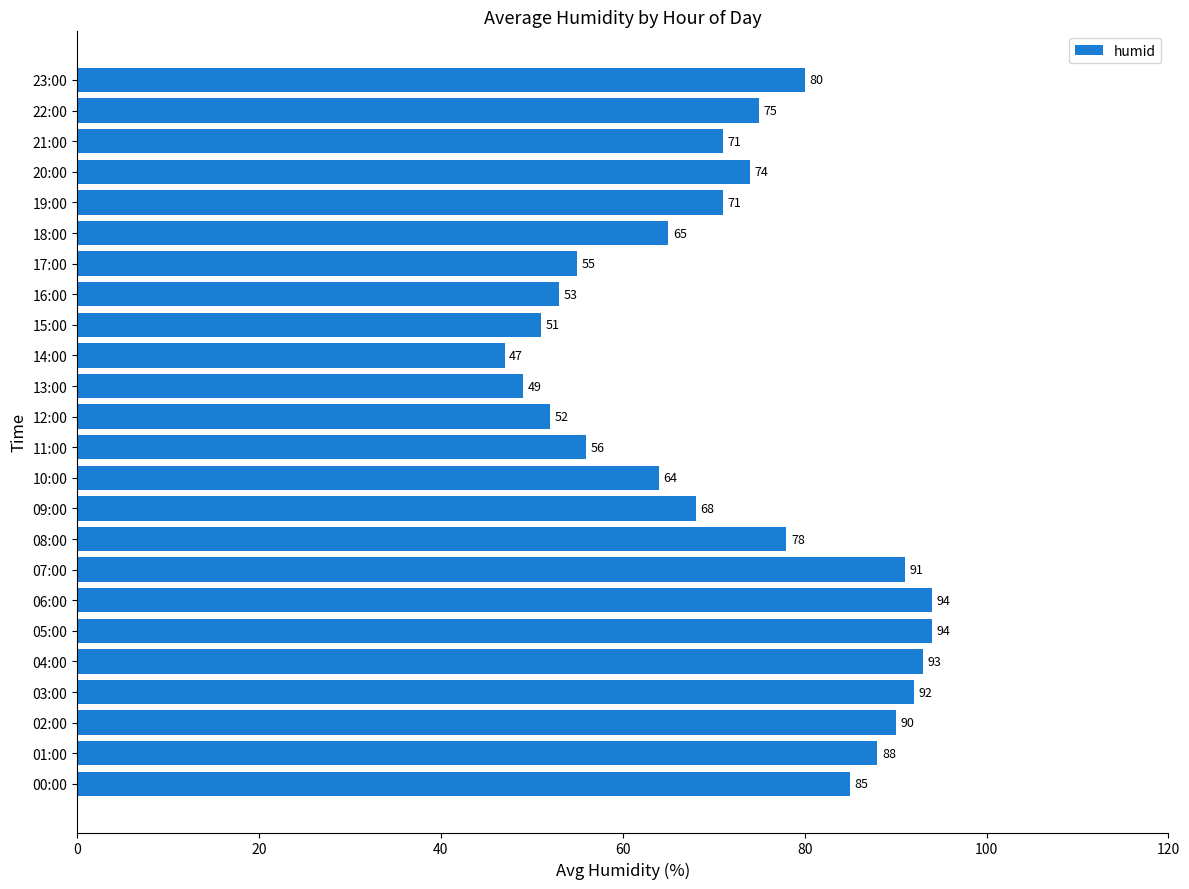

What is the maximum value shown in the chart?

94